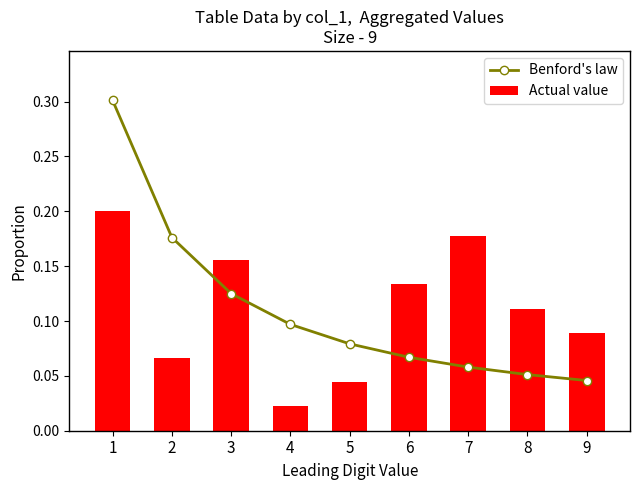

The value of Benford's law at 7 is 0.1. True or false?

False